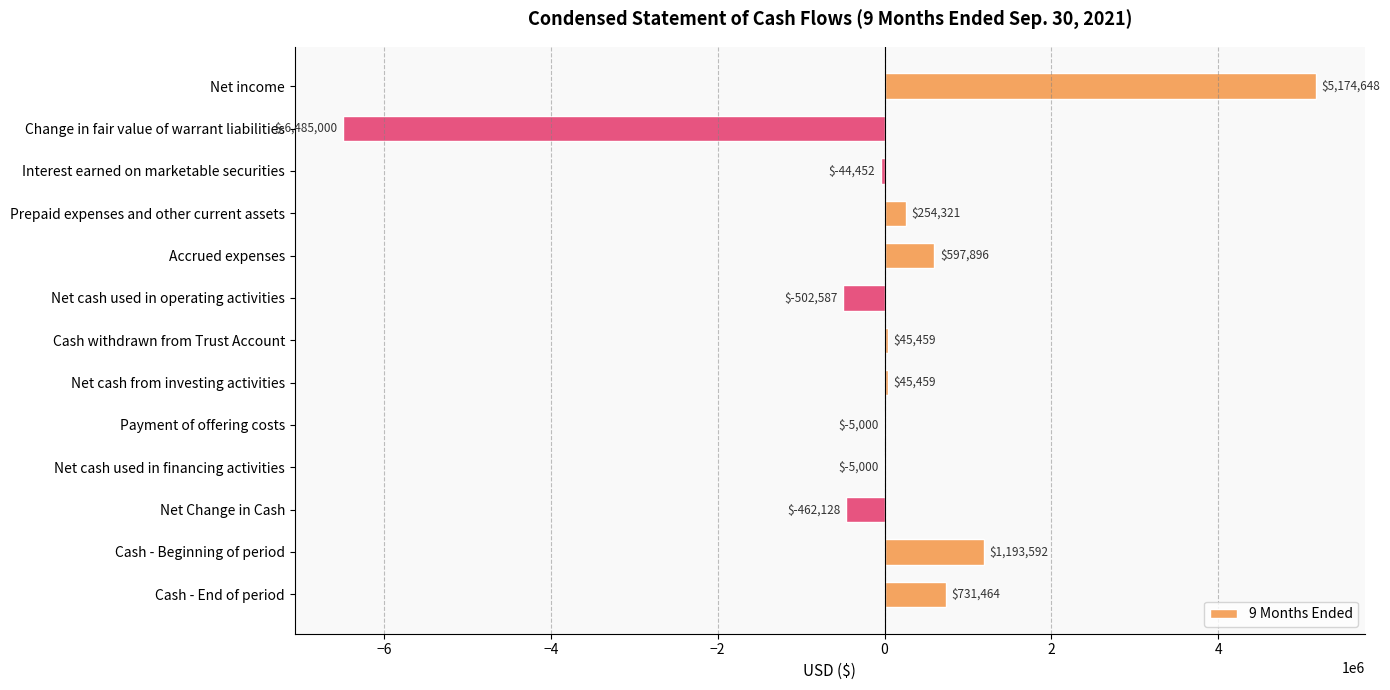

Which category has the highest value across all series?

Net income